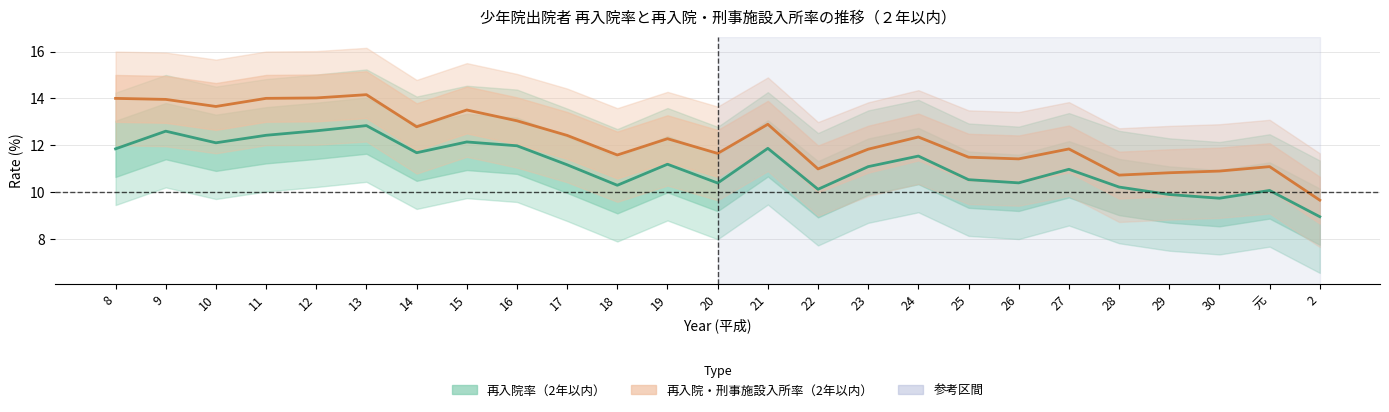

What position from the left is 17?

10